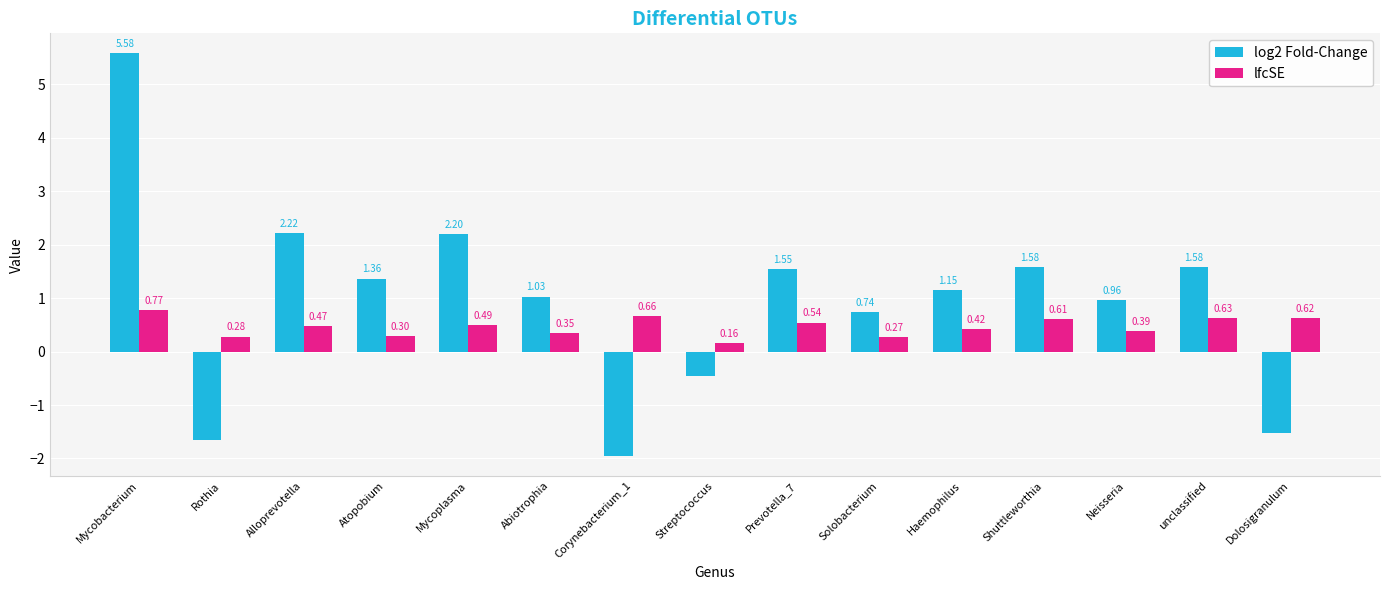

At how many categories does at least one series exceed 5?

1